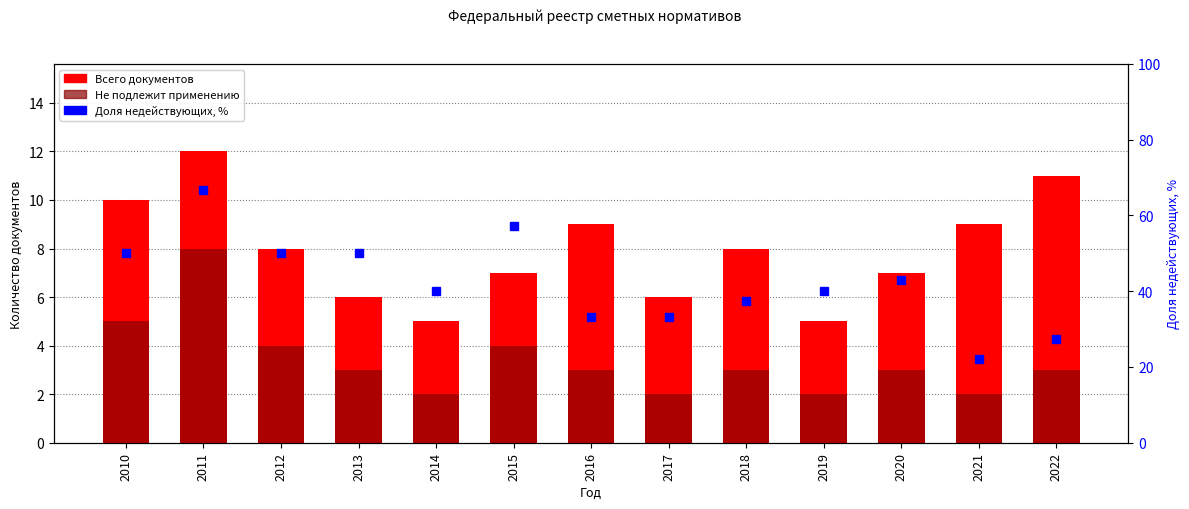

Reading left to right, extract all data points from this chart.

Всего документов: 2010=10.0	2011=12.0	2012=8.0	2013=6.0	2014=5.0	2015=7.0	2016=9.0	2017=6.0	2018=8.0	2019=5.0	2020=7.0	2021=9.0	2022=11.0
Не подлежит применению: 2010=5.0	2011=8.0	2012=4.0	2013=3.0	2014=2.0	2015=4.0	2016=3.0	2017=2.0	2018=3.0	2019=2.0	2020=3.0	2021=2.0	2022=3.0
Доля недействующих, %: 2010=50.0	2011=66.7	2012=50.0	2013=50.0	2014=40.0	2015=57.1	2016=33.3	2017=33.3	2018=37.5	2019=40.0	2020=42.9	2021=22.2	2022=27.3